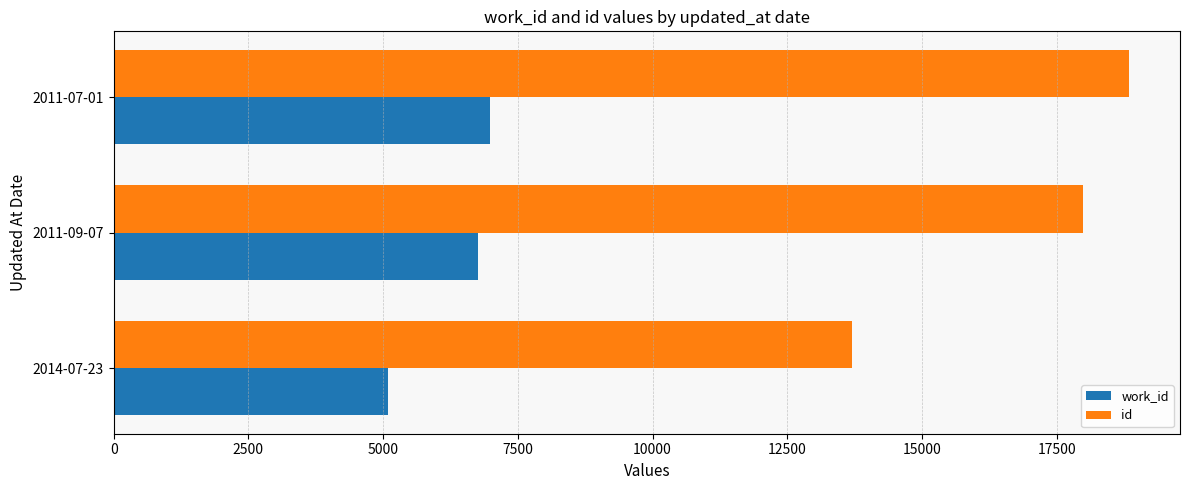

What value does the id series have at 2014-07-23, to the nearest 50?

13700